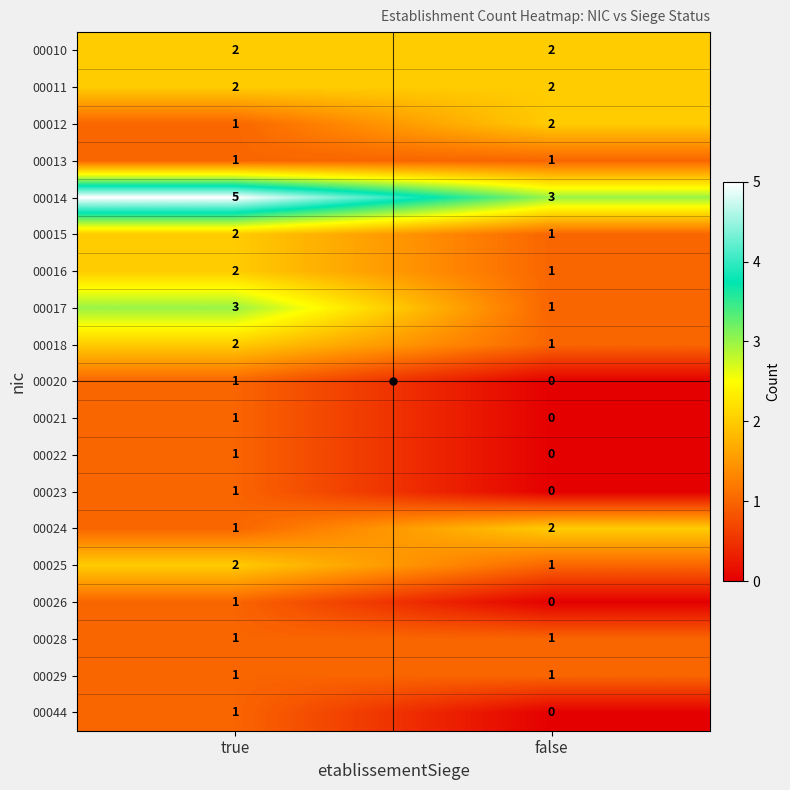

What is the average value of the 00014 series?

4